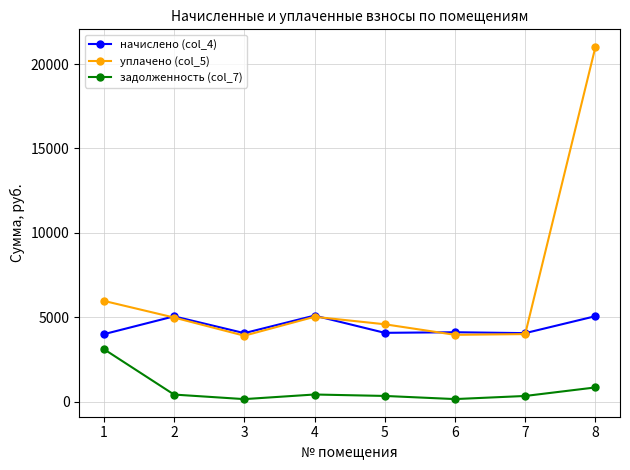

What are all the series names shown in the legend?

начислено (col_4), уплачено (col_5), задолженность (col_7)